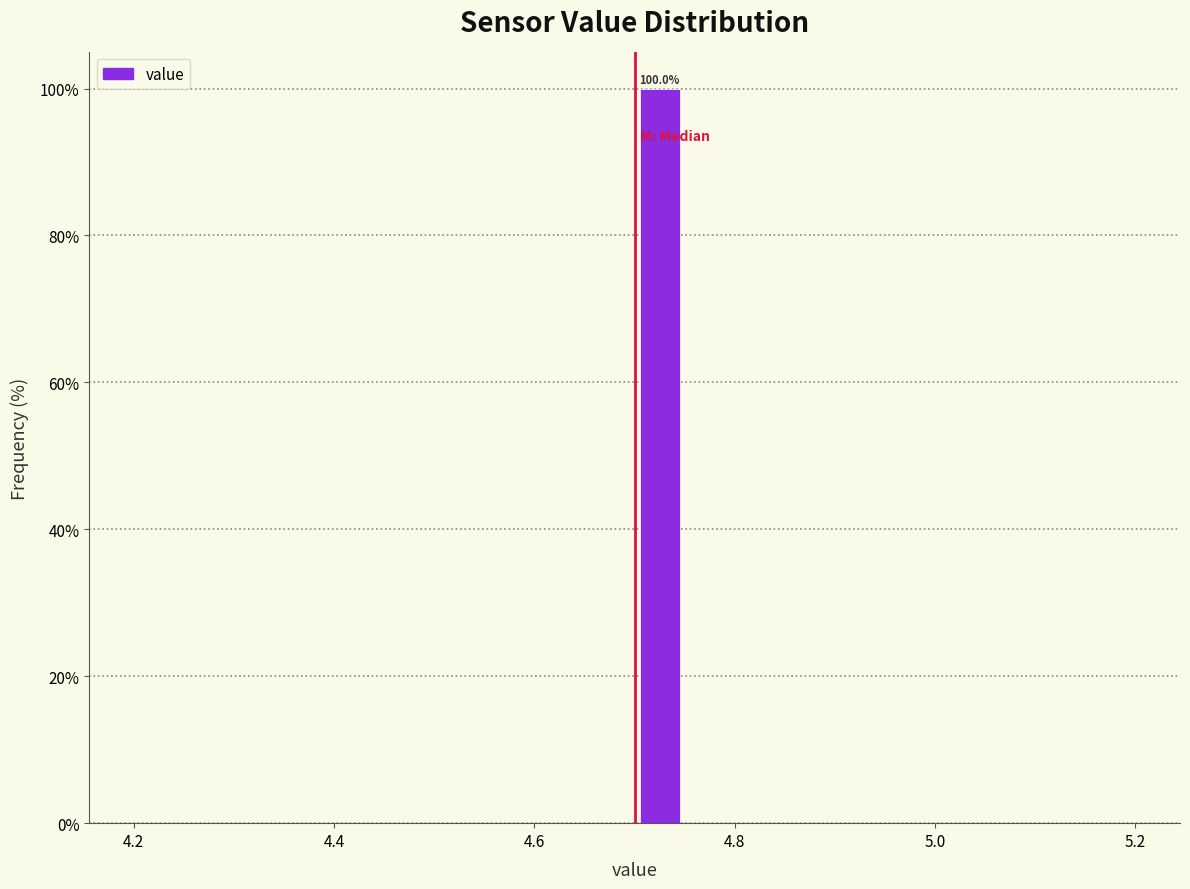

Around what value on the x-axis is the tallest bar? Give the approximate position of its centre, as read against the axis.

4.72